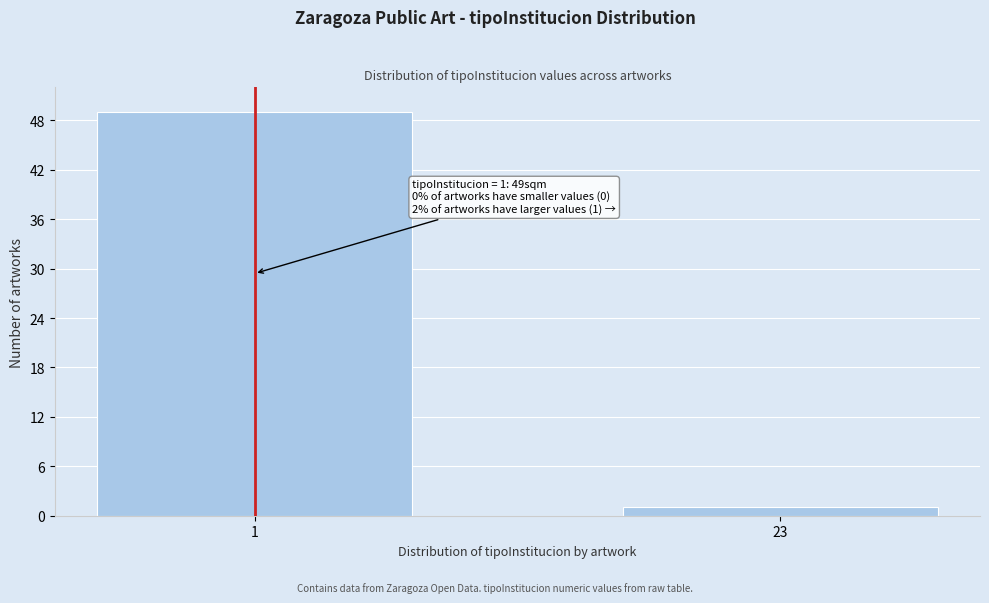

Reading left to right, transcribe all the data shown in this chart.

49	1